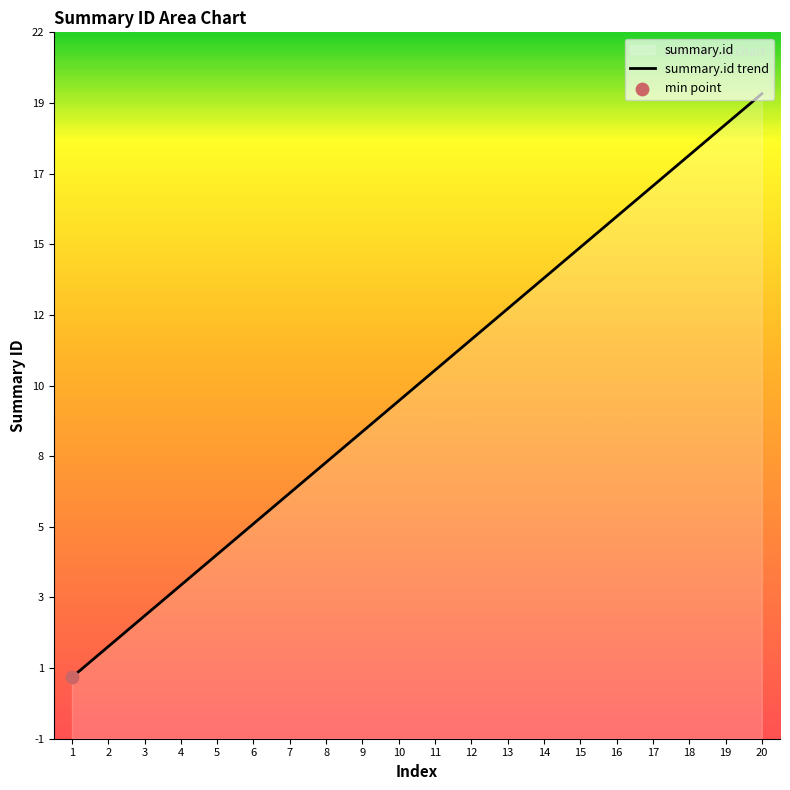

What is the ratio of the value at 16 to the value at 7?

2.3